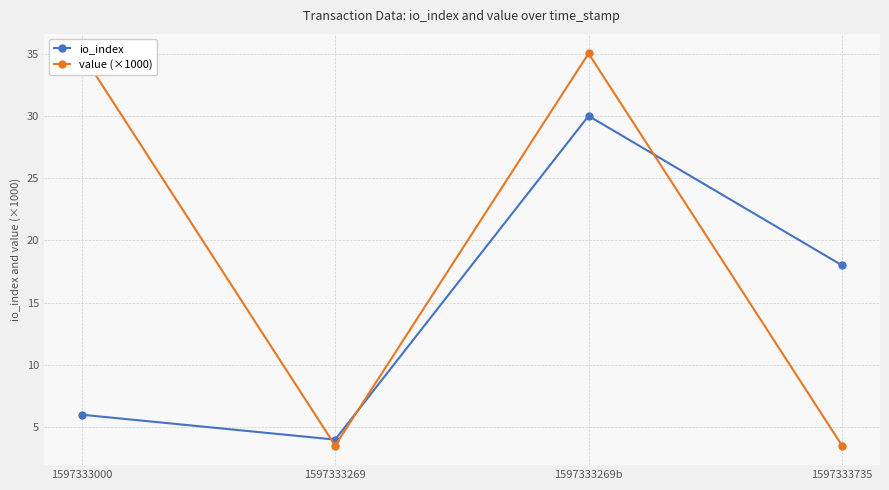

What is the label of the 2nd point from the left?

1597333269